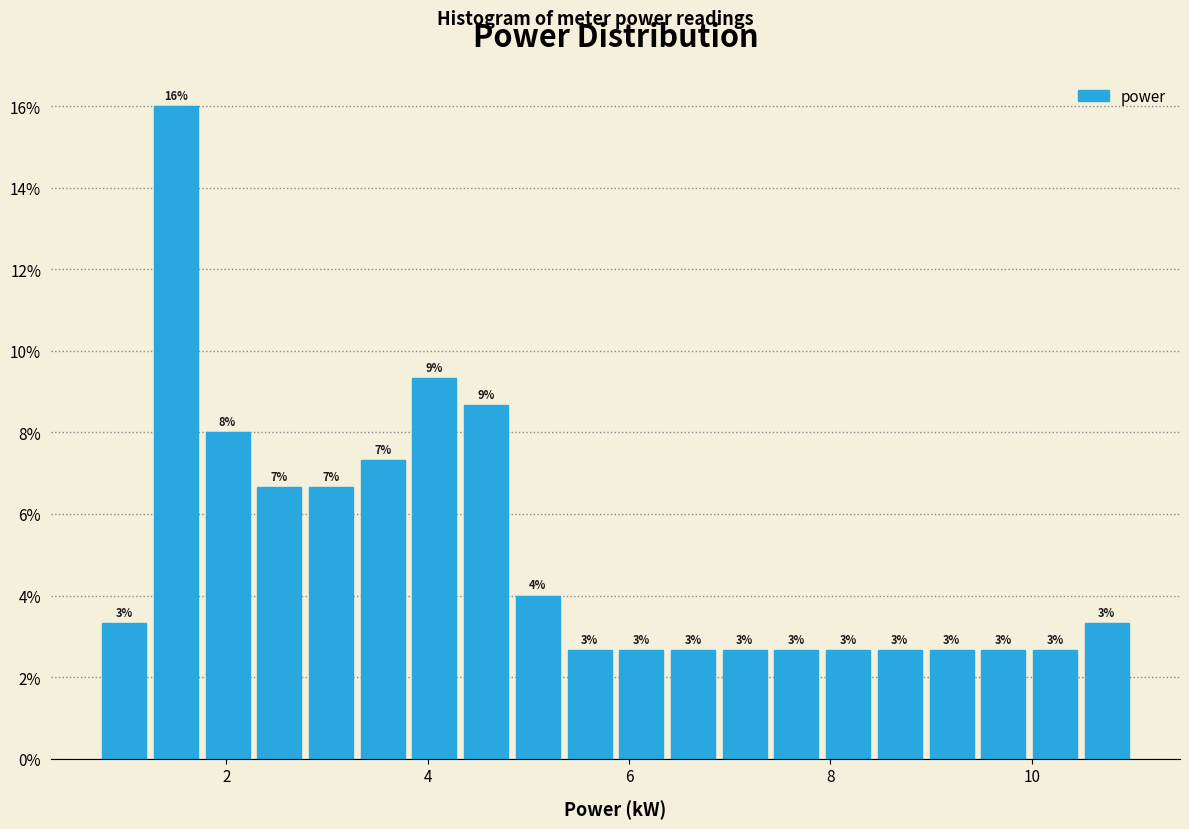

Around what value on the x-axis is the tallest bar? Give the approximate position of its centre, as read against the axis.

1.6